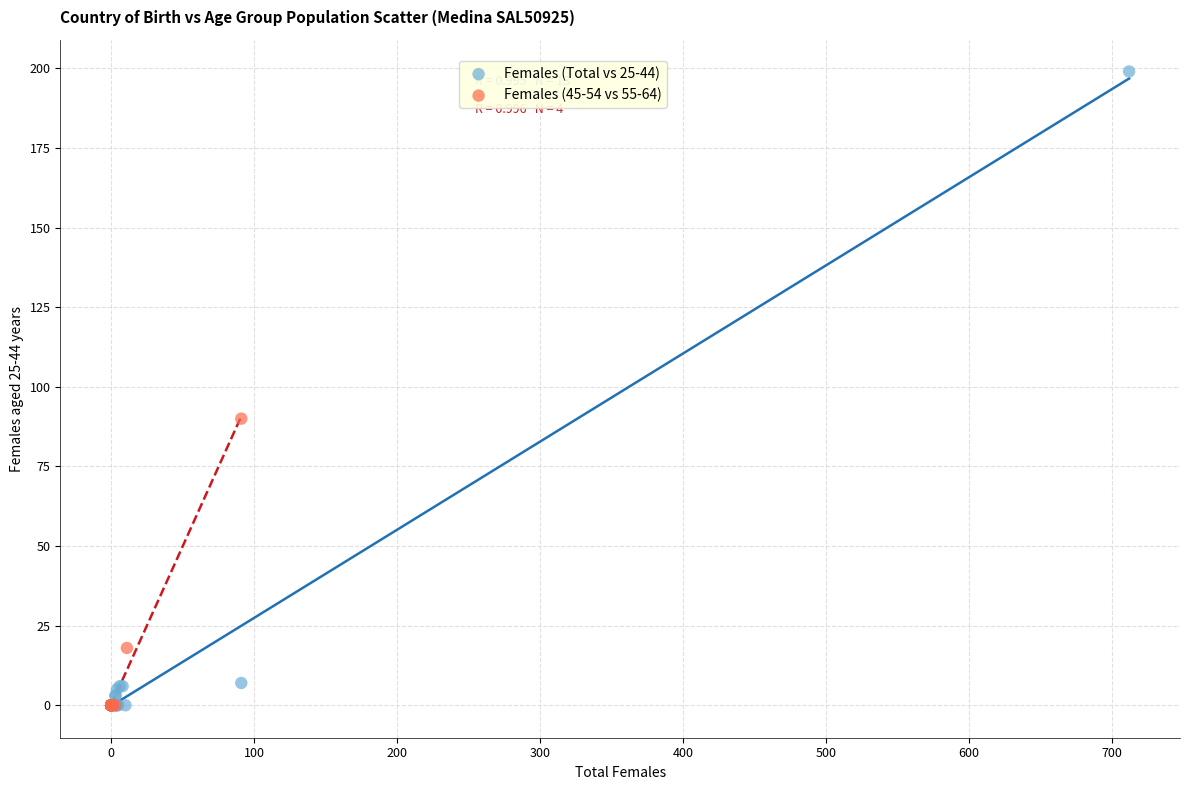

Which series has the widest spread of Y values?

Females (Total vs 25-44)